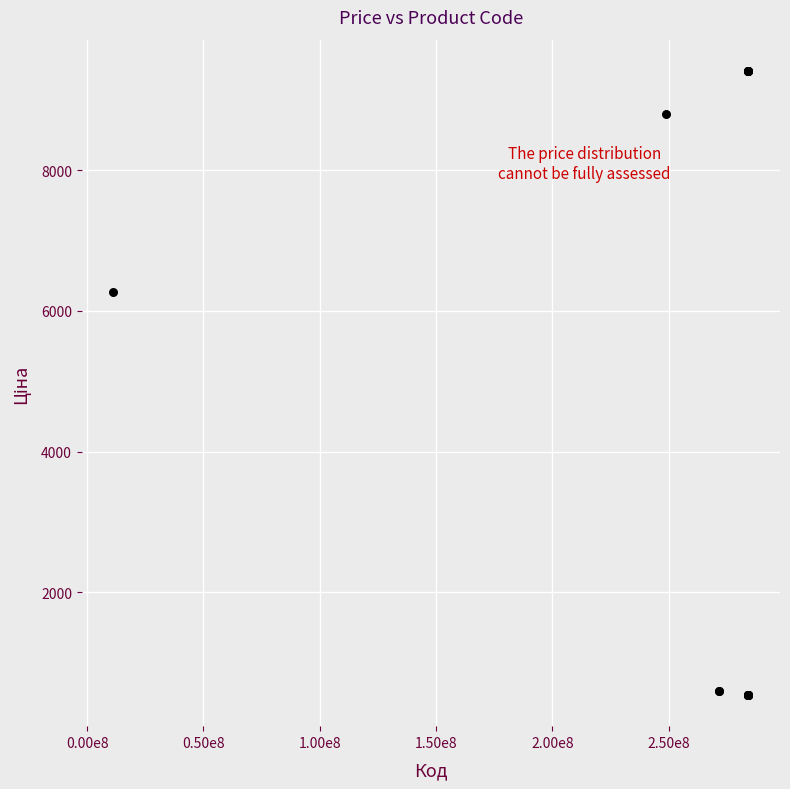

What Y value in the scatter plot is closest to 4976?

6266.7